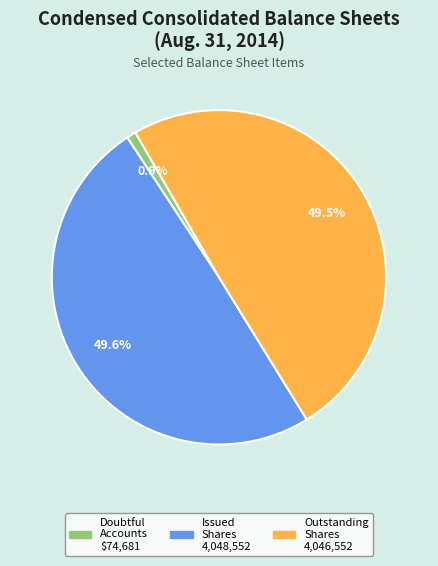

What is the total percentage of Issued Shares 4,048,552 and Outstanding Shares 4,046,552?

99.1%